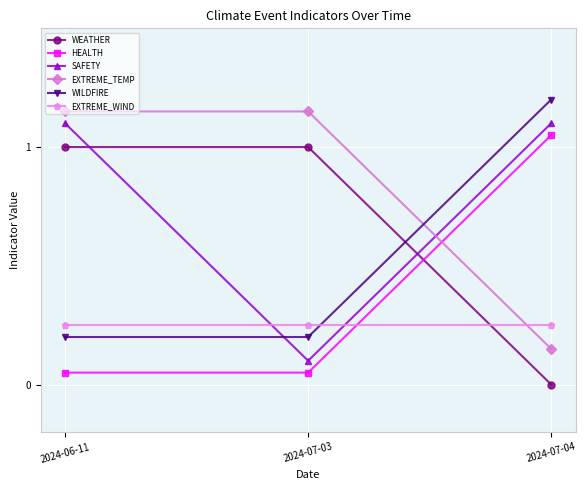

What position from the left is 2024-07-04?

3